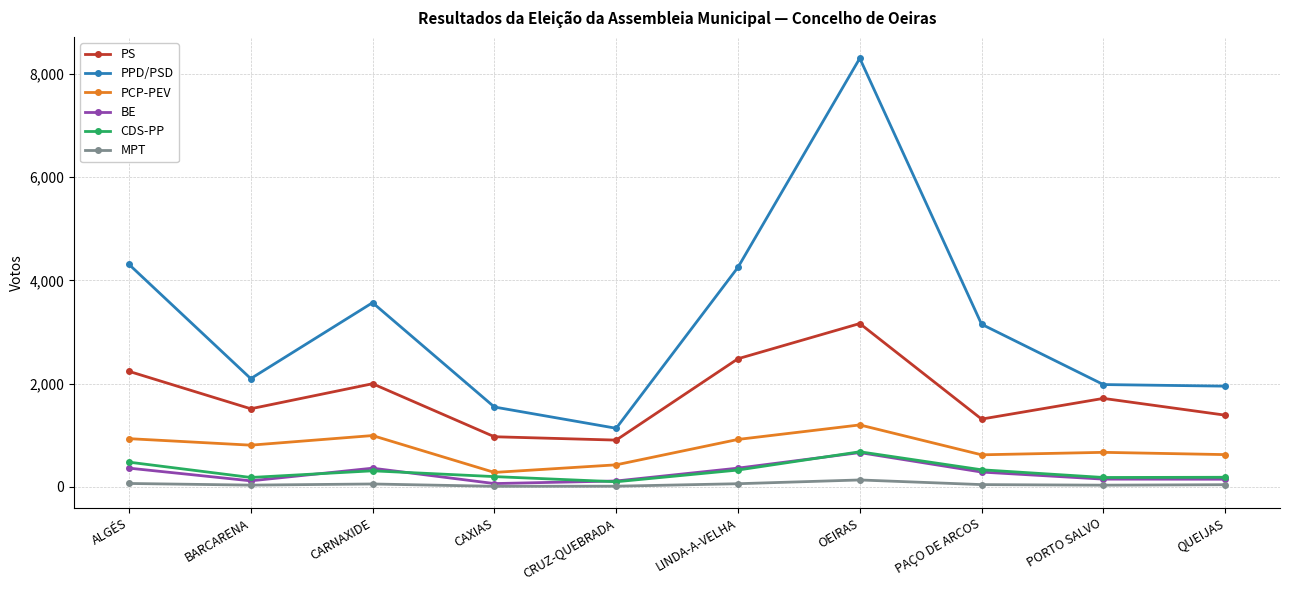

How many distinct data groups are displayed?

6